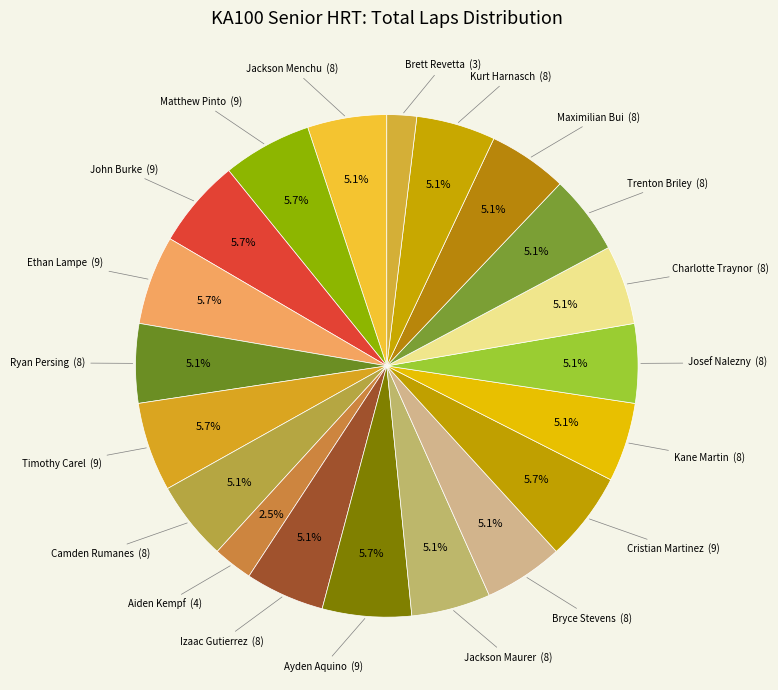

True or false: Cristian Martinez accounts for 6% of the total.

True